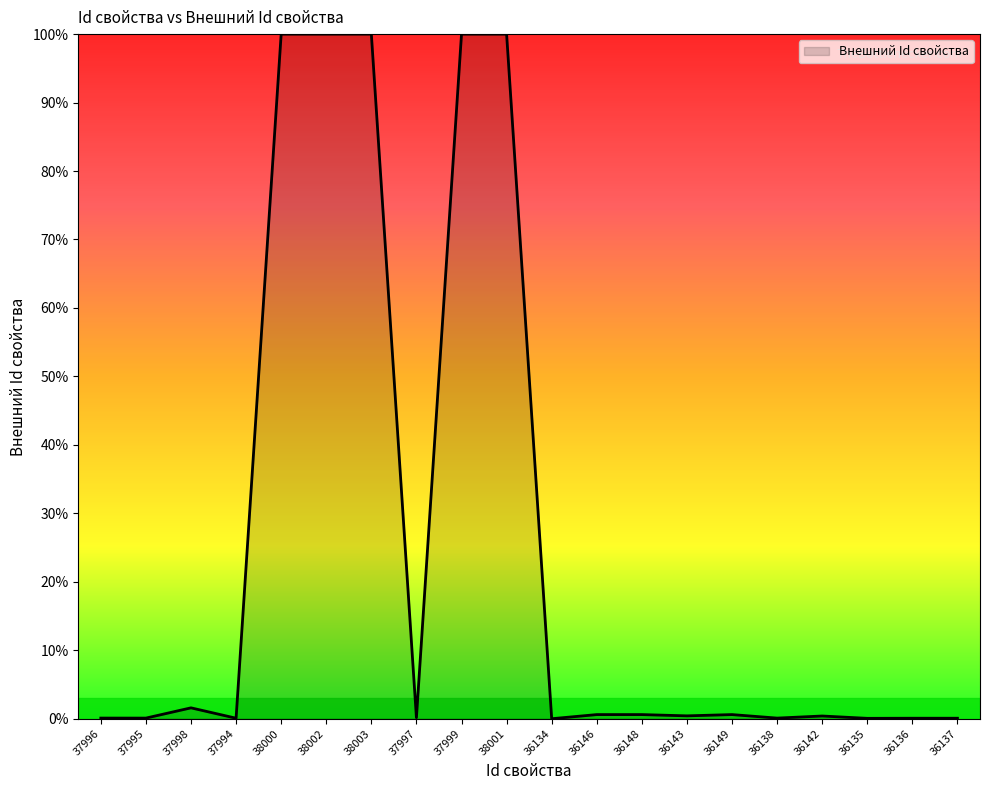

What position from the left is 36149?

15